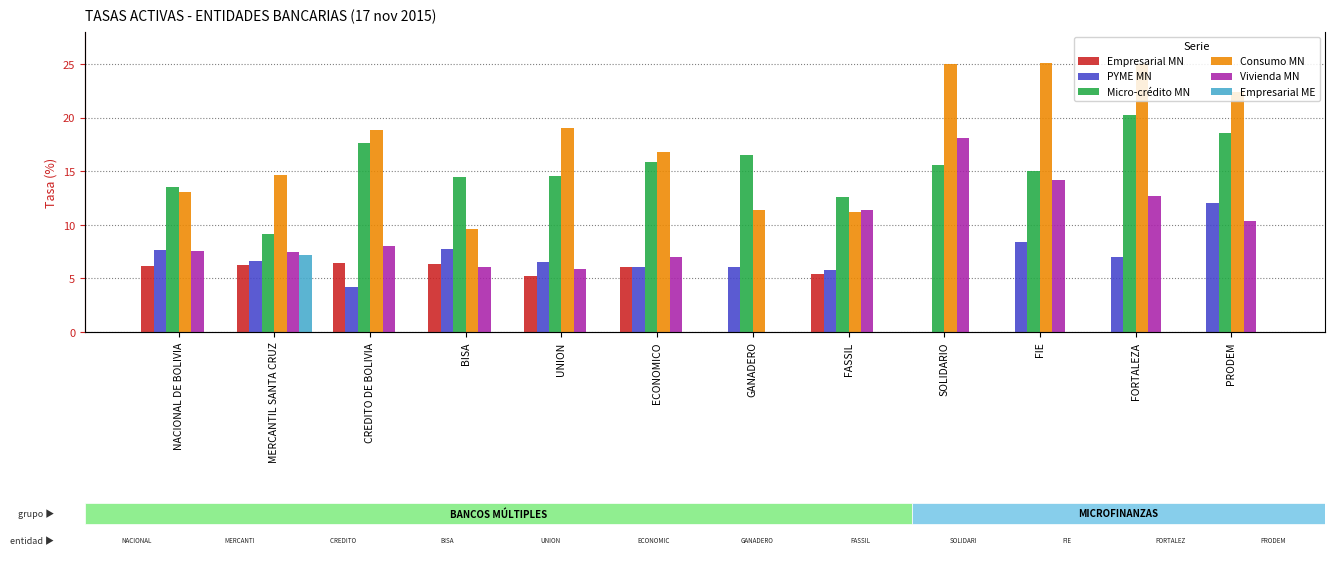

How many bars are there in each group?

6